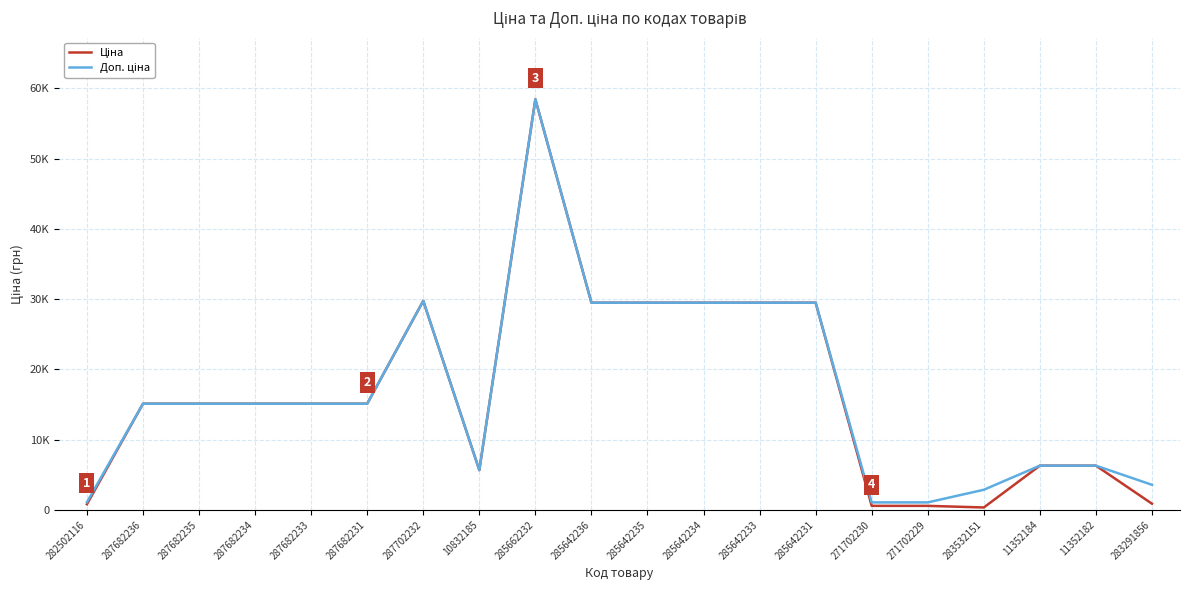

How many interior local peaks does the Доп. ціна series have?

2